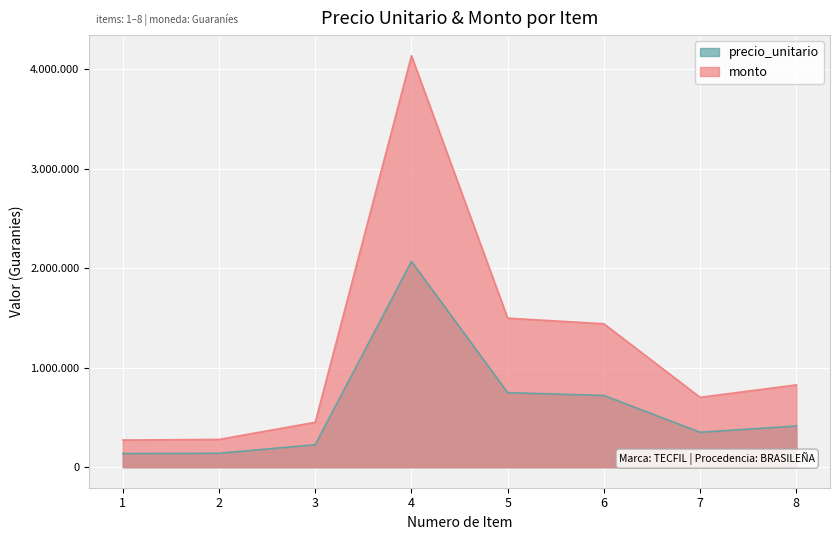

Is it true that precio_unitario equals 748867 at 5?

True